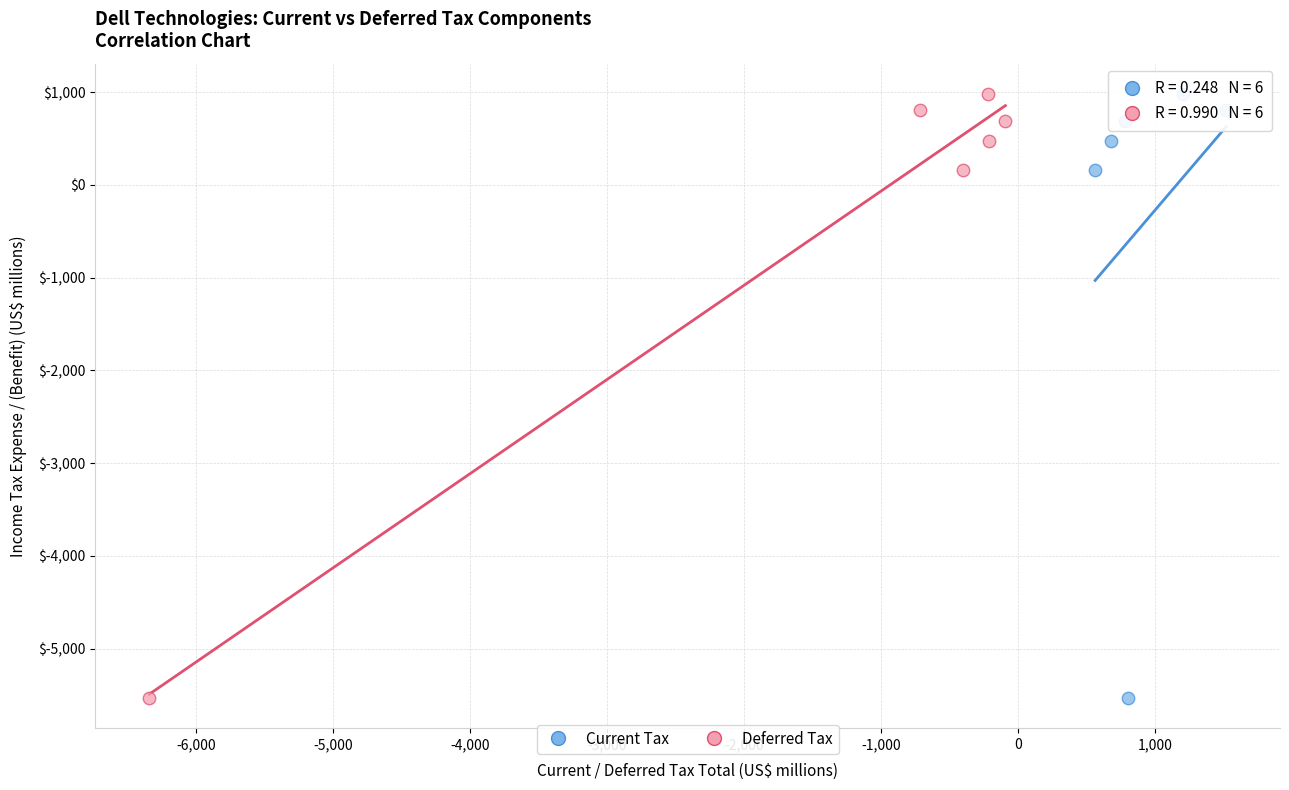

What are all the series names shown in the legend?

Current Tax, Deferred Tax